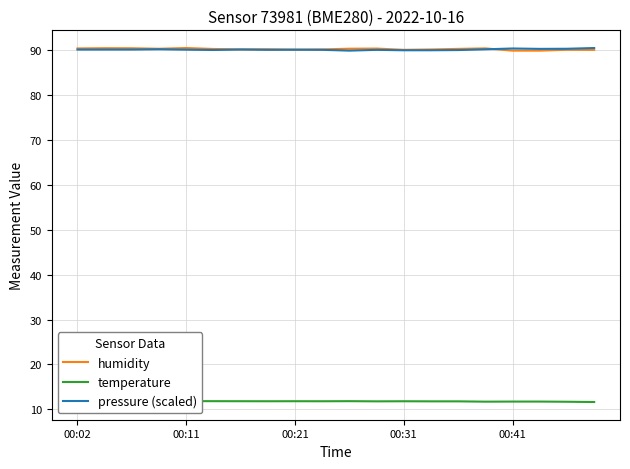

What is the smallest value displayed?

11.6